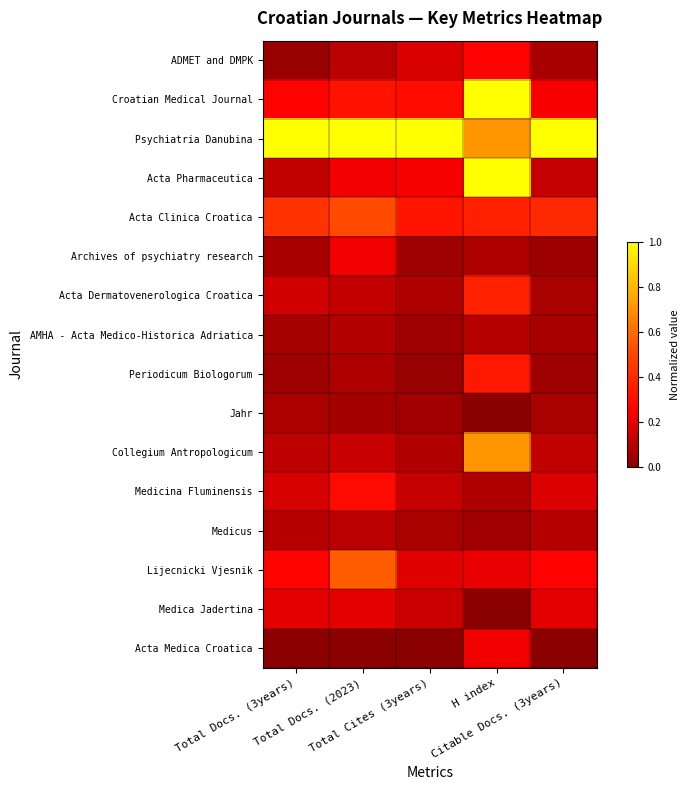

Reading left to right, what are all the values shown in this chart?

ADMET and DMPK: Total Docs. (3years)=0.0	Total Docs. (2023)=0.1	Total Cites (3years)=0.2	H index=0.3	Citable Docs. (3years)=0.1
Croatian Medical Journal: Total Docs. (3years)=0.3	Total Docs. (2023)=0.3	Total Cites (3years)=0.3	H index=1.0	Citable Docs. (3years)=0.2
Psychiatria Danubina: Total Docs. (3years)=1.0	Total Docs. (2023)=1.0	Total Cites (3years)=1.0	H index=0.7	Citable Docs. (3years)=1.0
Acta Pharmaceutica: Total Docs. (3years)=0.1	Total Docs. (2023)=0.2	Total Cites (3years)=0.2	H index=1.0	Citable Docs. (3years)=0.1
Acta Clinica Croatica: Total Docs. (3years)=0.4	Total Docs. (2023)=0.5	Total Cites (3years)=0.3	H index=0.4	Citable Docs. (3years)=0.4
Archives of psychiatry research: Total Docs. (3years)=0.1	Total Docs. (2023)=0.2	Total Cites (3years)=0.0	H index=0.1	Citable Docs. (3years)=0.0
Acta Dermatovenerologica Croatica: Total Docs. (3years)=0.2	Total Docs. (2023)=0.1	Total Cites (3years)=0.1	H index=0.4	Citable Docs. (3years)=0.1
AMHA - Acta Medico-Historica Adriatica: Total Docs. (3years)=0.1	Total Docs. (2023)=0.1	Total Cites (3years)=0.0	H index=0.1	Citable Docs. (3years)=0.1
Periodicum Biologorum: Total Docs. (3years)=0.0	Total Docs. (2023)=0.1	Total Cites (3years)=0.0	H index=0.3	Citable Docs. (3years)=0.0
Jahr: Total Docs. (3years)=0.1	Total Docs. (2023)=0.1	Total Cites (3years)=0.1	H index=0.0	Citable Docs. (3years)=0.1
Collegium Antropologicum: Total Docs. (3years)=0.1	Total Docs. (2023)=0.1	Total Cites (3years)=0.1	H index=0.7	Citable Docs. (3years)=0.1
Medicina Fluminensis: Total Docs. (3years)=0.2	Total Docs. (2023)=0.3	Total Cites (3years)=0.1	H index=0.1	Citable Docs. (3years)=0.2
Medicus: Total Docs. (3years)=0.1	Total Docs. (2023)=0.1	Total Cites (3years)=0.1	H index=0.0	Citable Docs. (3years)=0.1
Lijecnicki Vjesnik: Total Docs. (3years)=0.3	Total Docs. (2023)=0.6	Total Cites (3years)=0.2	H index=0.2	Citable Docs. (3years)=0.3
Medica Jadertina: Total Docs. (3years)=0.2	Total Docs. (2023)=0.2	Total Cites (3years)=0.1	H index=0.0	Citable Docs. (3years)=0.2
Acta Medica Croatica: Total Docs. (3years)=0.0	Total Docs. (2023)=0.0	Total Cites (3years)=0.0	H index=0.2	Citable Docs. (3years)=0.0